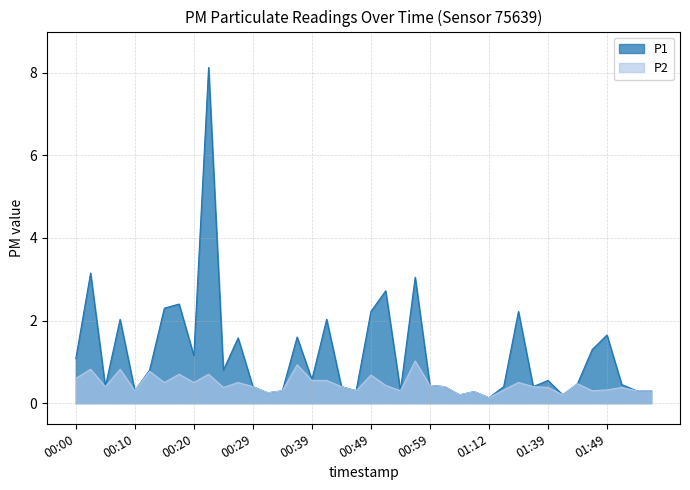

Where is P1 nearest to the value 4?

00:03